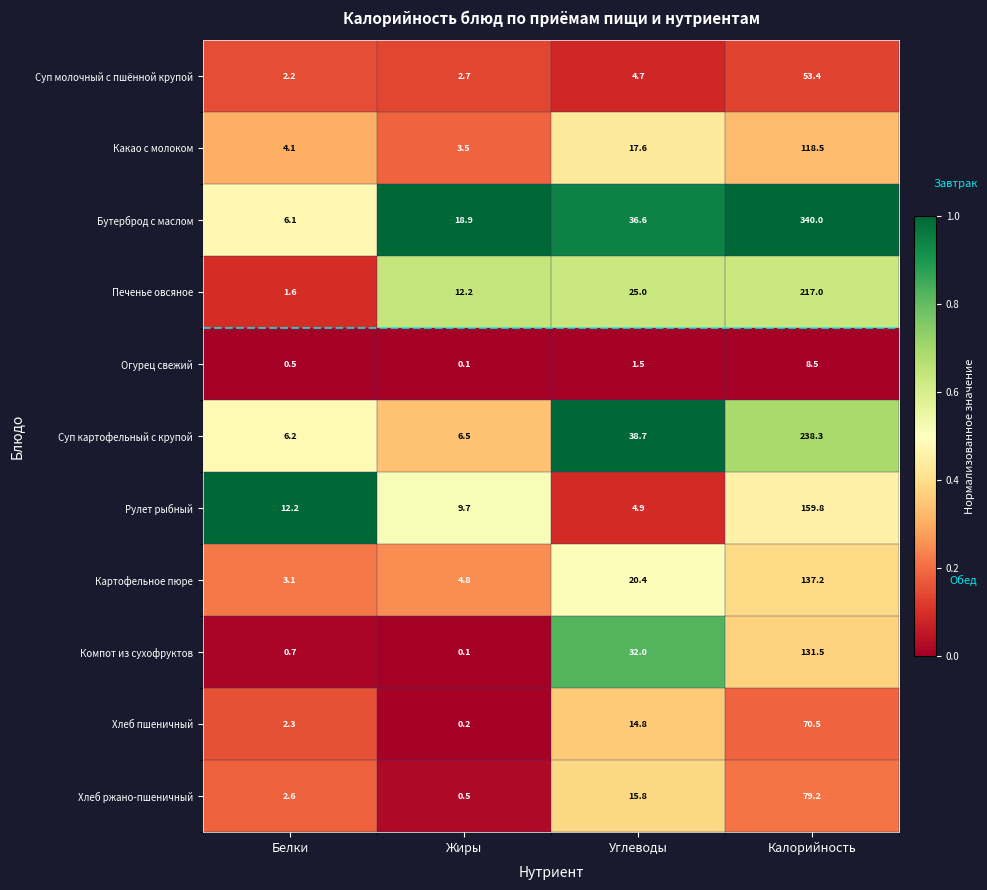

What is the maximum value shown in the chart?

340.0